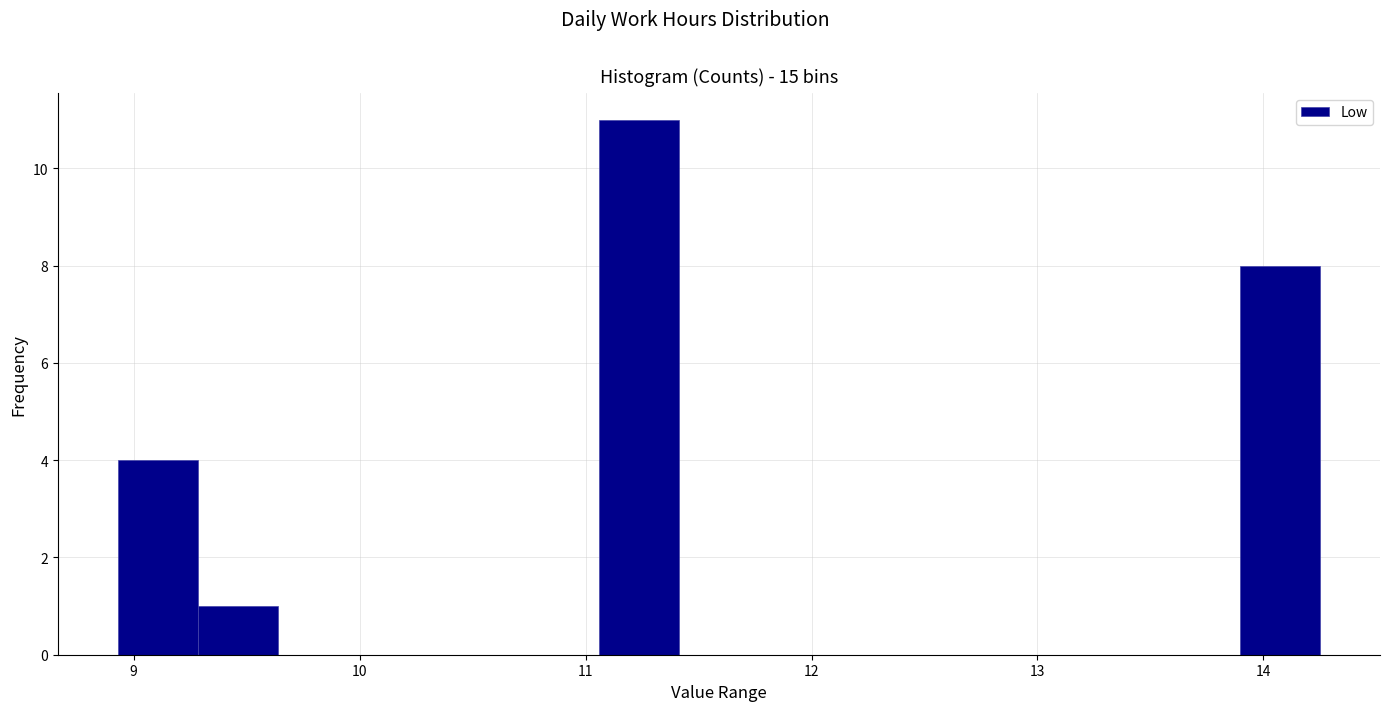

Around what value on the x-axis is the tallest bar? Give the approximate position of its centre, as read against the axis.

11.2